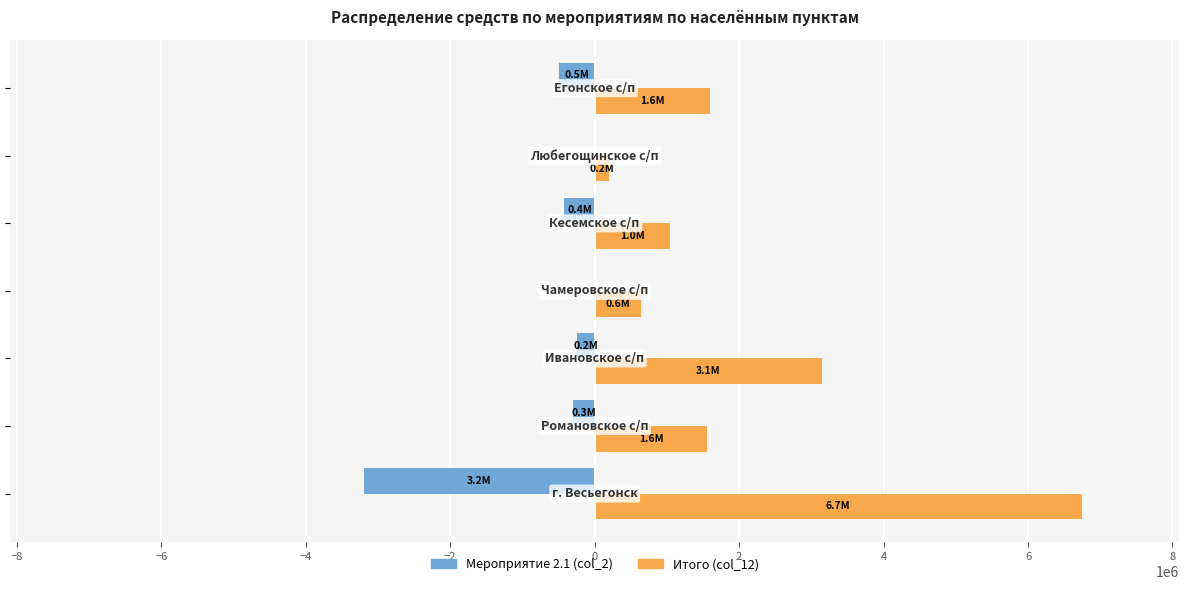

What is the greatest value displayed?

6745932.6